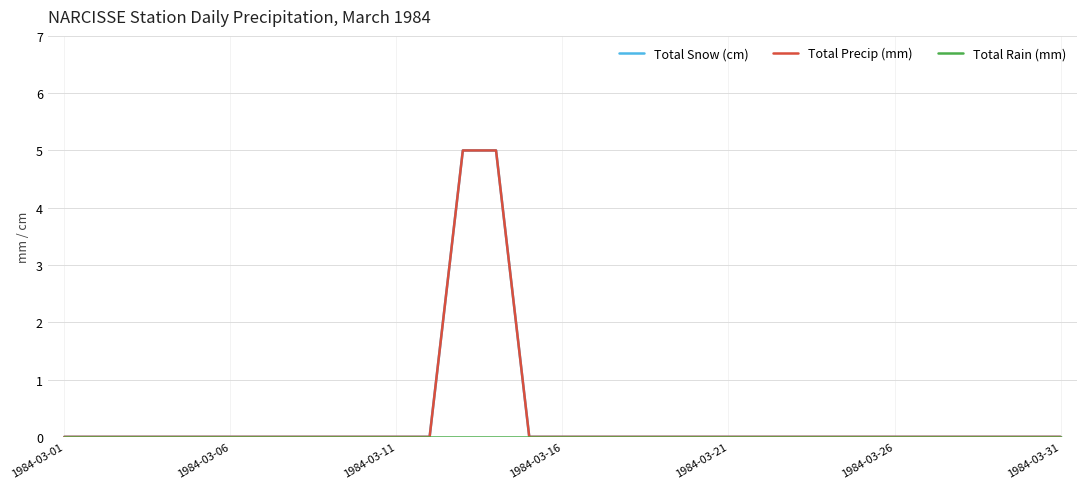

Is this an area chart (filled region under the line)?

No